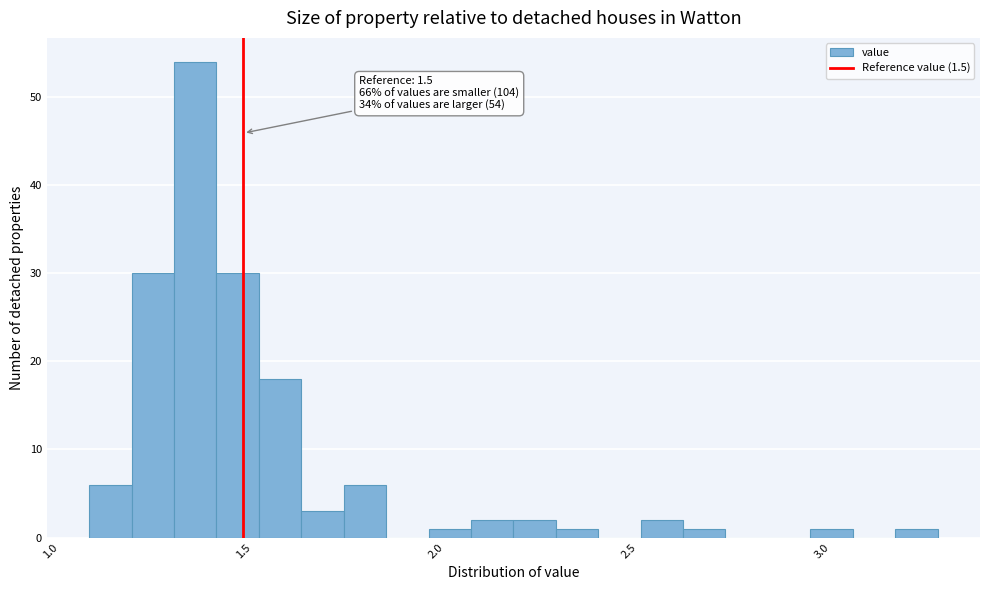

Around what value on the x-axis is the tallest bar? Give the approximate position of its centre, as read against the axis.

1.40